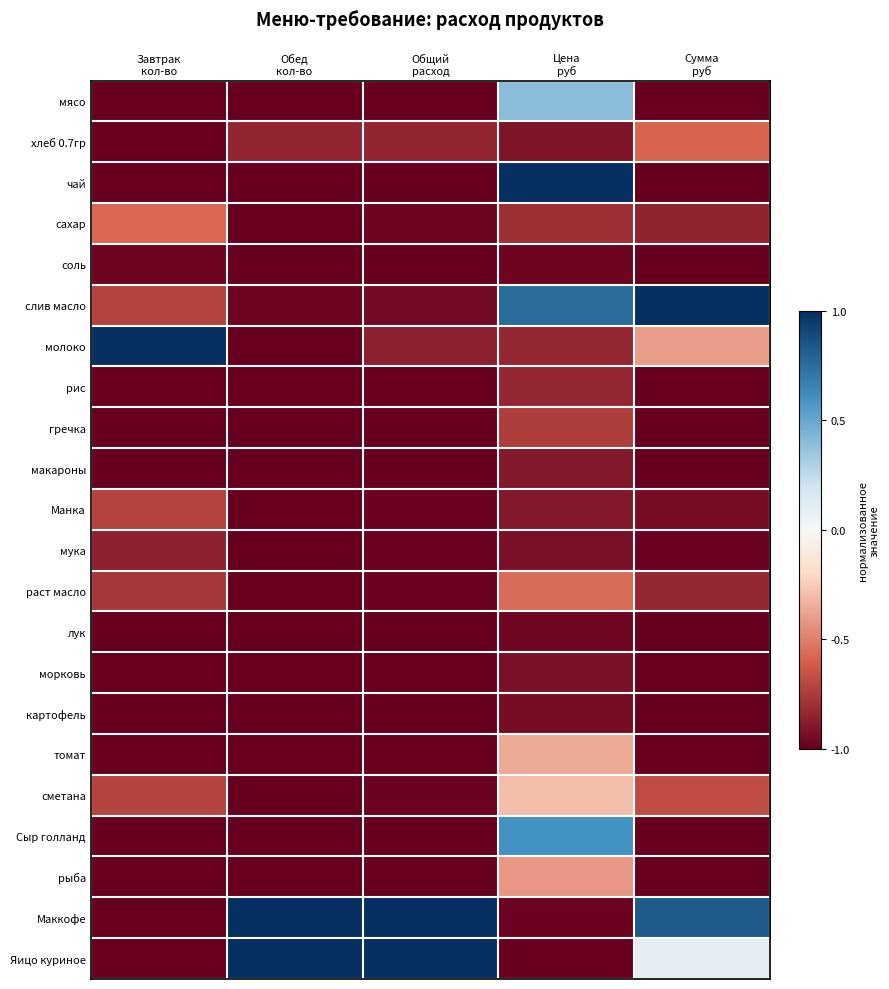

Between Завтрак кол-во and Цена руб, which series saw the biggest shift?

чай